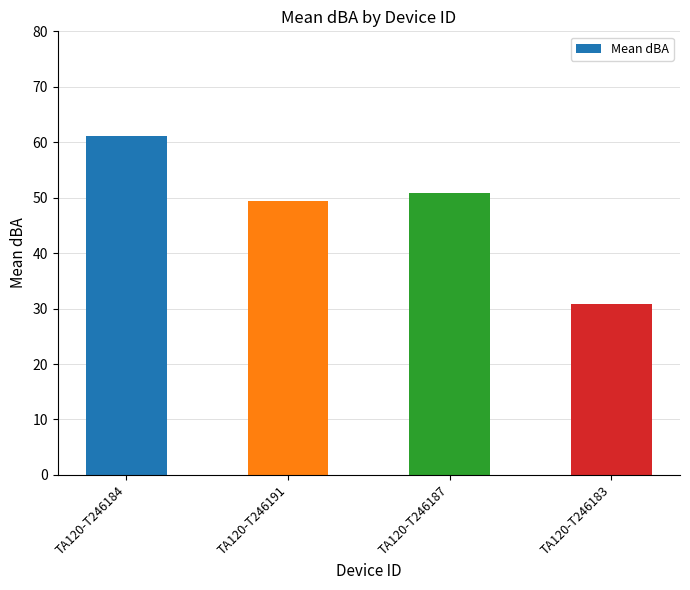

Approximately how many times larger is the value at TA120-T246187 compared to TA120-T246184?

0.8